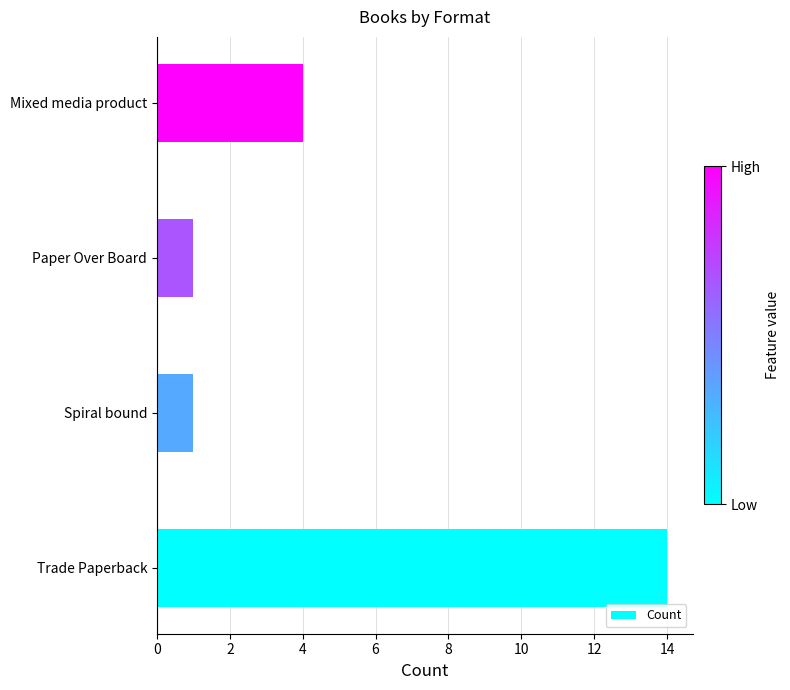

True or false: the data shows 19 at Trade Paperback.

False